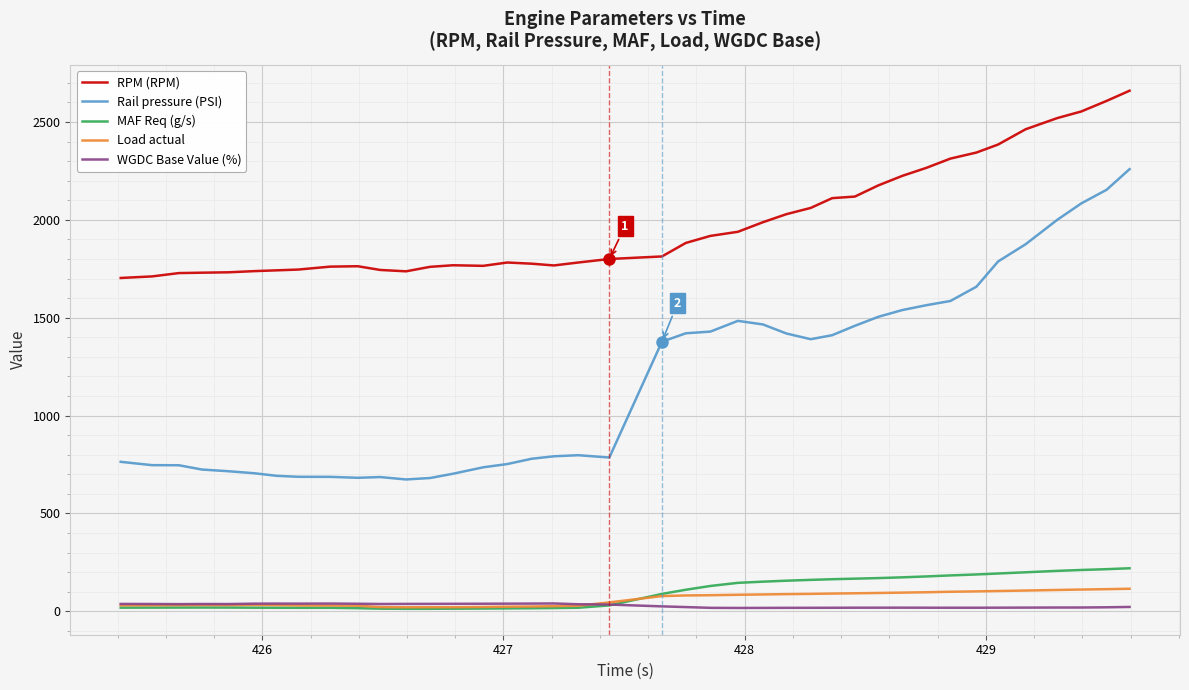

True or false: WGDC Base Value (%) and Rail pressure (PSI) intersect in this chart.

False